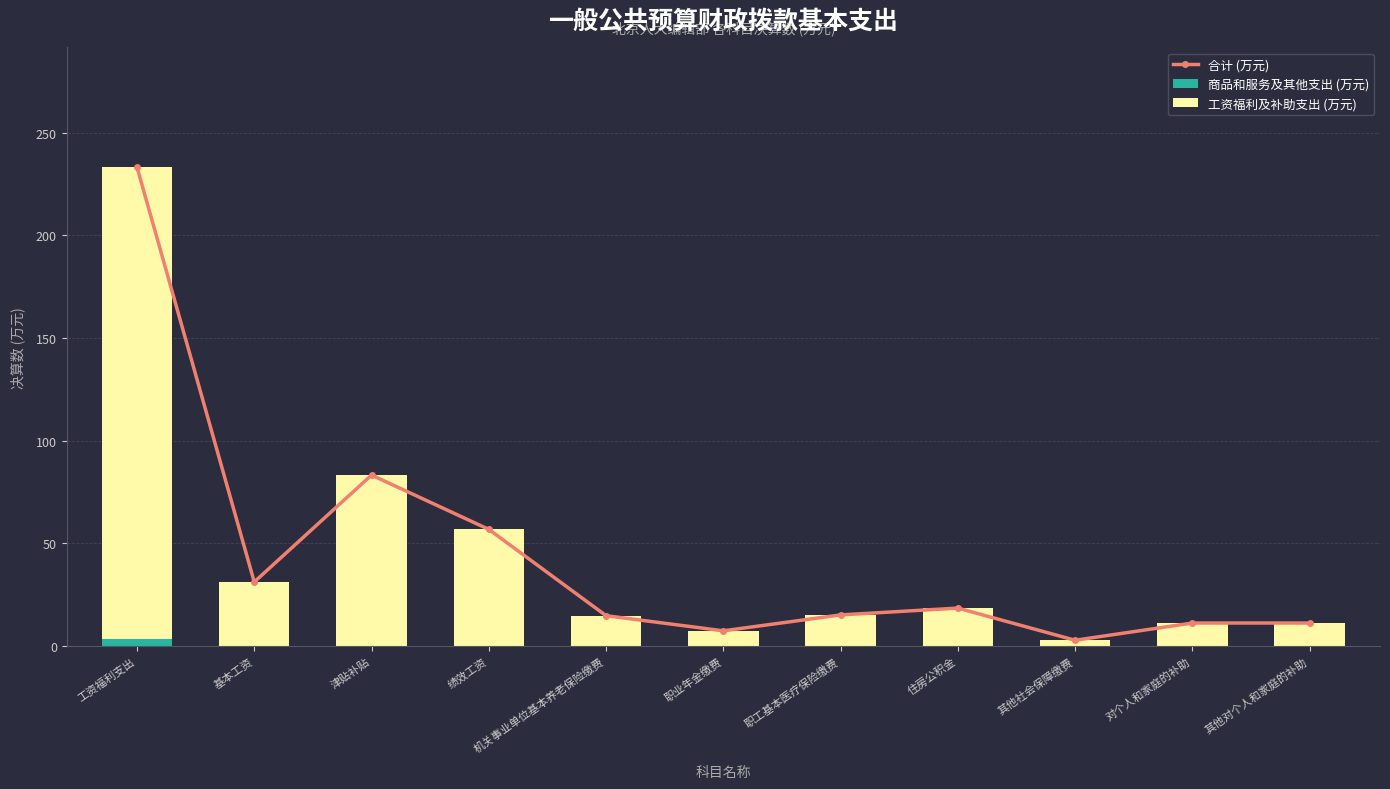

At which label does 合计 (万元) first exceed 15?

工资福利支出